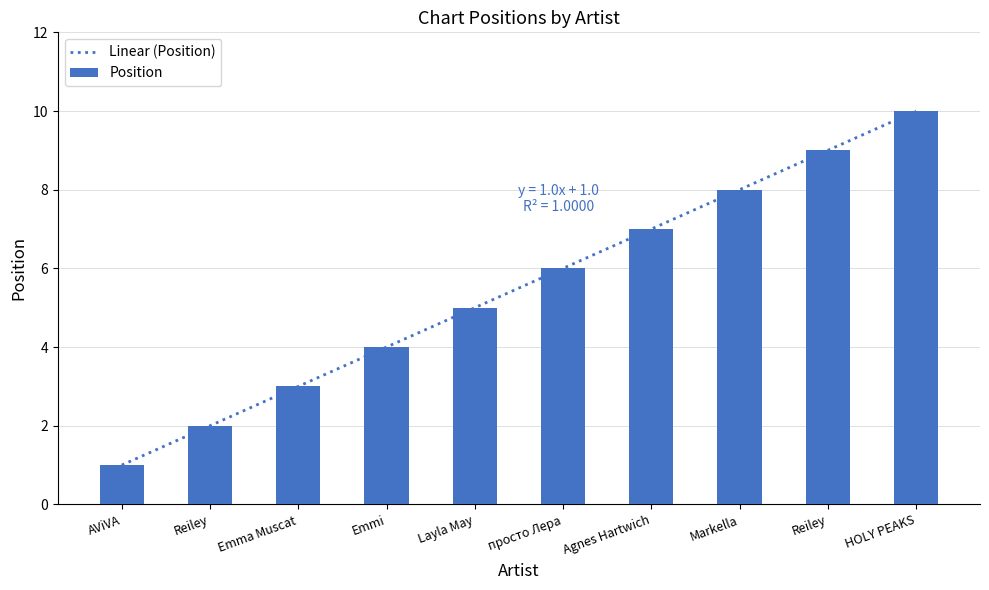

What is the change in value from AViVA to Emmi?

+3